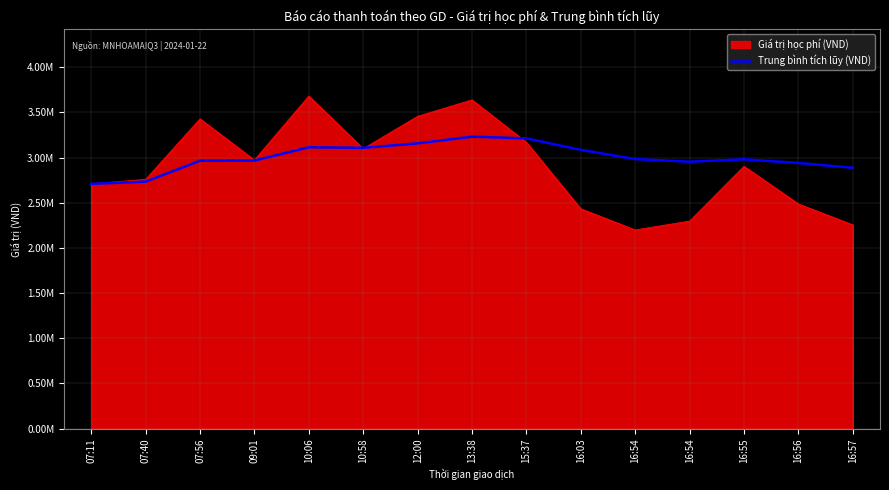

What is the label of the 12th point from the right?

09:01